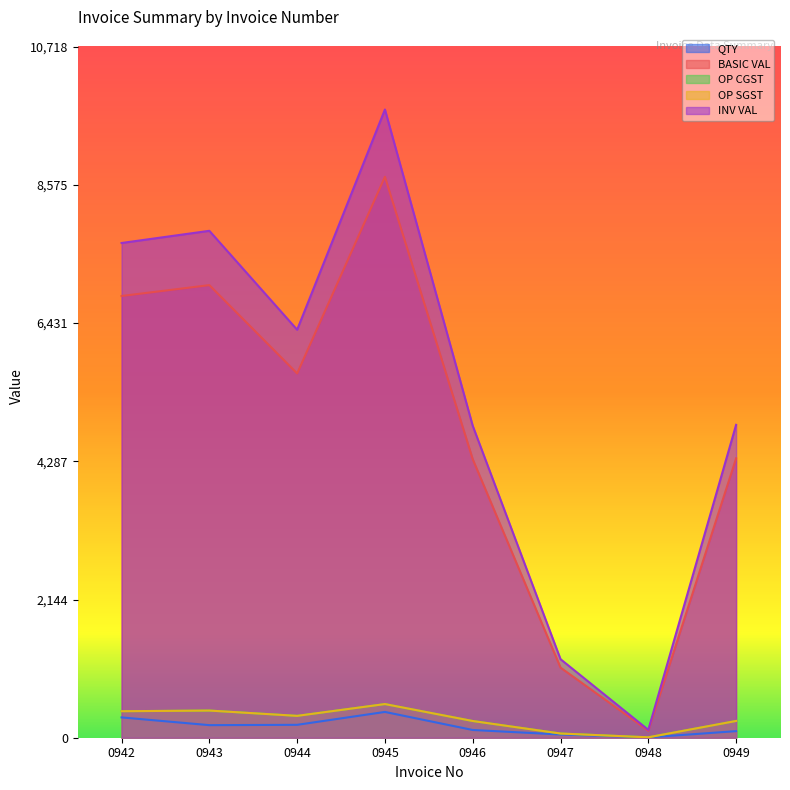

At which label does BASIC VAL first exceed 5650?

0942